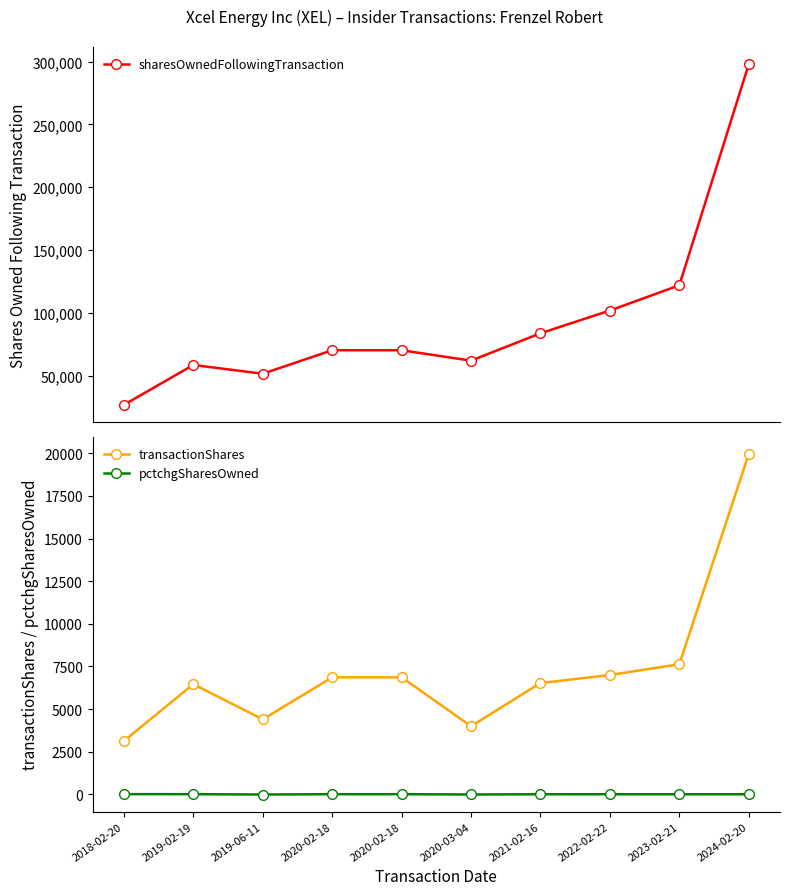

Reading left to right, list all the values displayed in this chart.

sharesOwnedFollowingTransaction: 26674	58435	51471	70165	70165	61873	83683	101798	121909	297974
transactionShares: 3131	6464	4400	6864	6864	4000	6529	7000	7633	19965
pctchgSharesOwned: 13	12	-8	11	11	-6	8	7	7	7